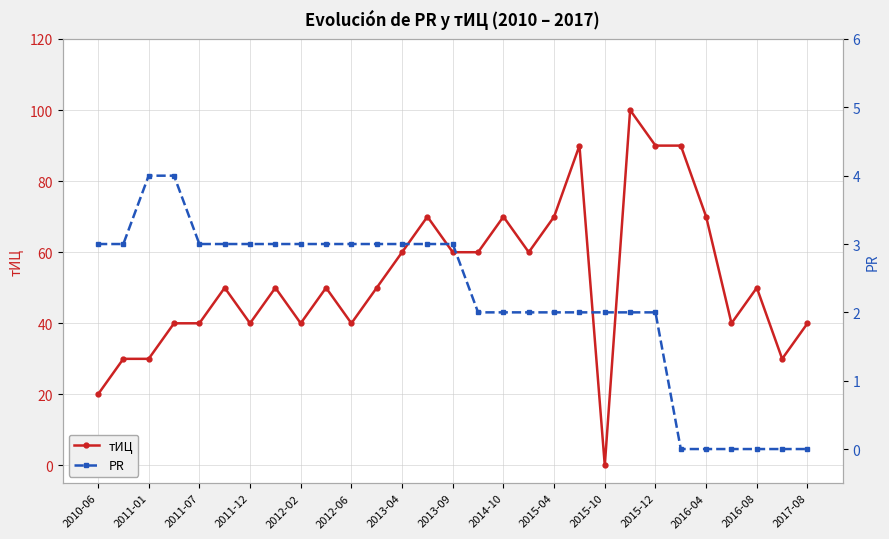

True or false: тИЦ has more than 2 points higher than both neighbors.

True